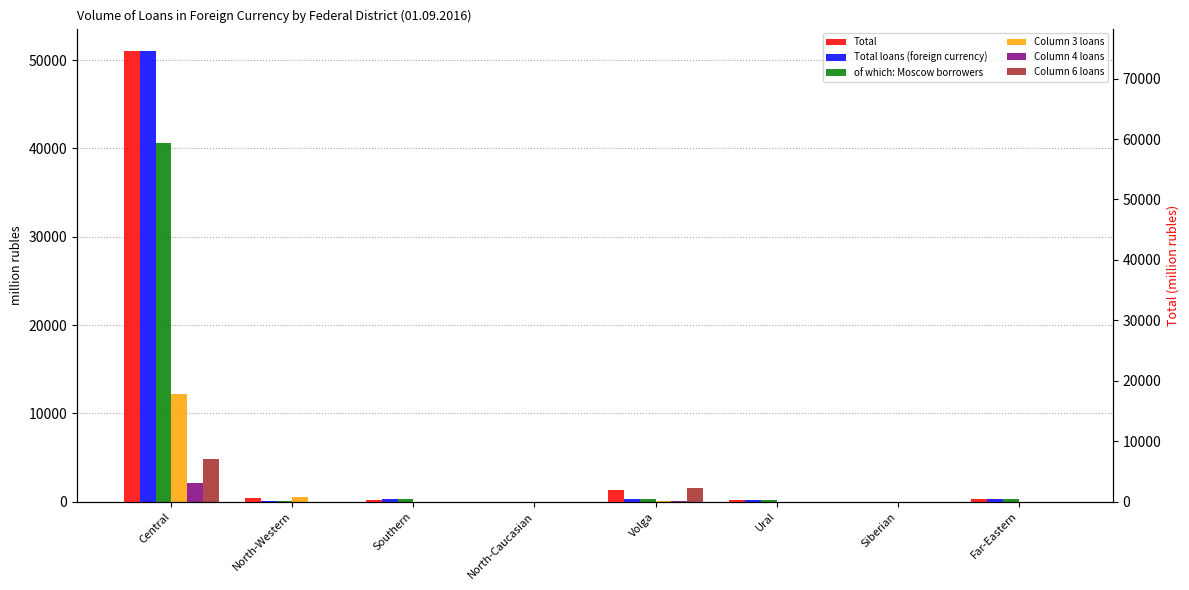

What is the average value of the col4 series?

274